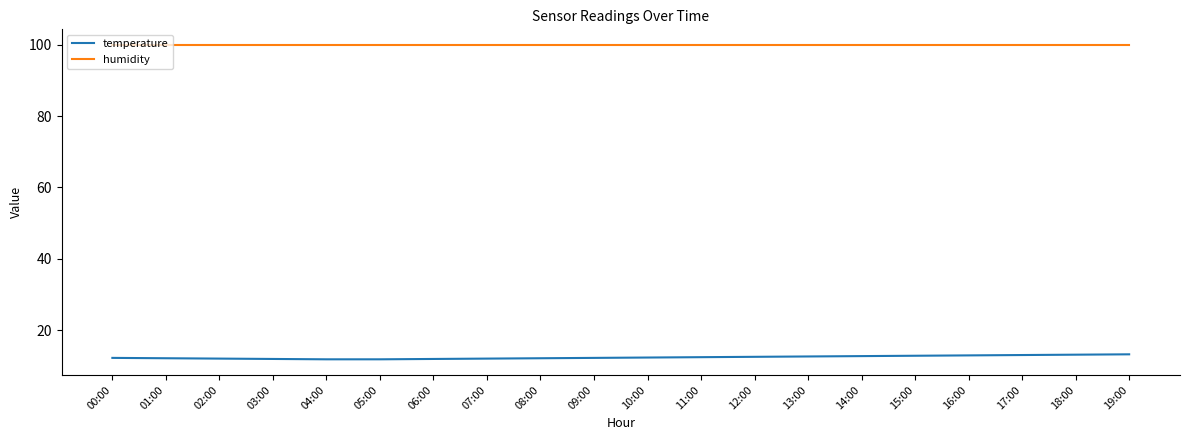

Does the chart have visible grid lines?

No